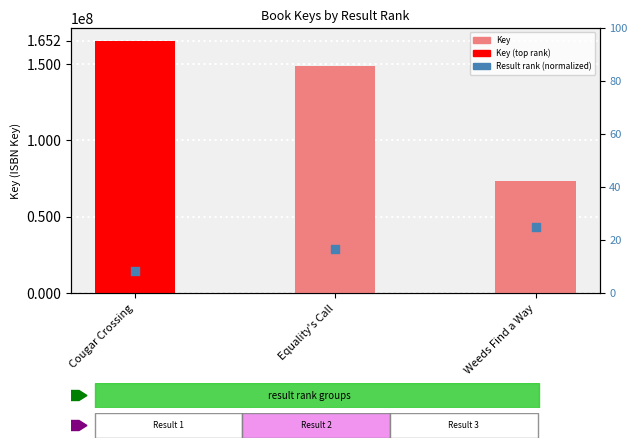

What are all the series names shown in the legend?

Key, Result rank (normalized)